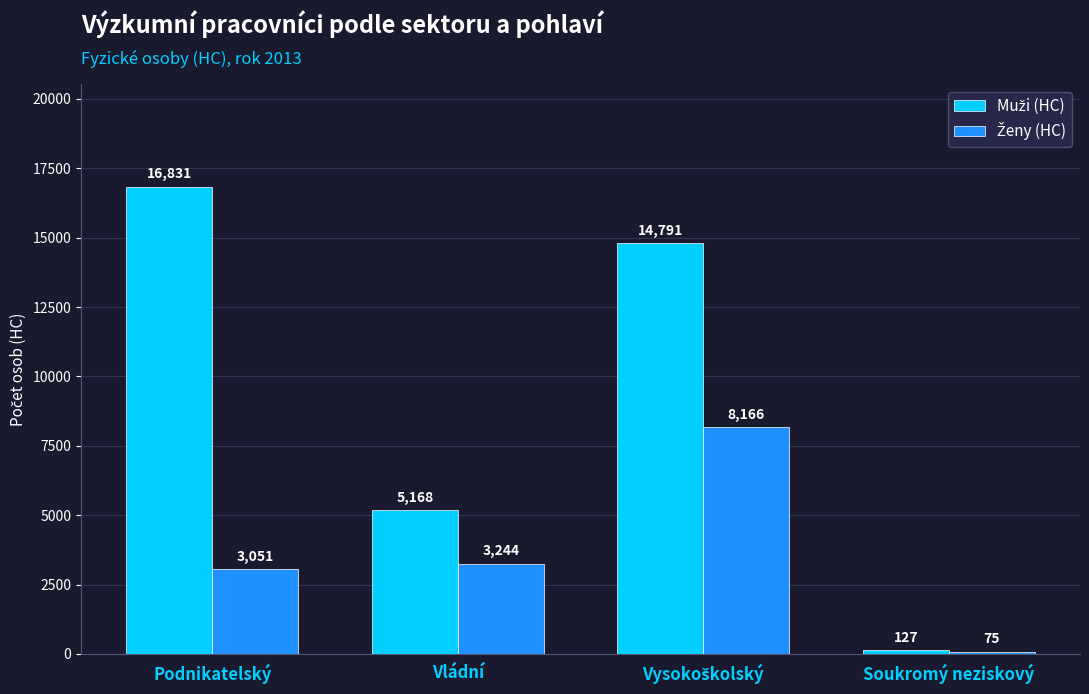

What is the greatest value displayed?

16831.0